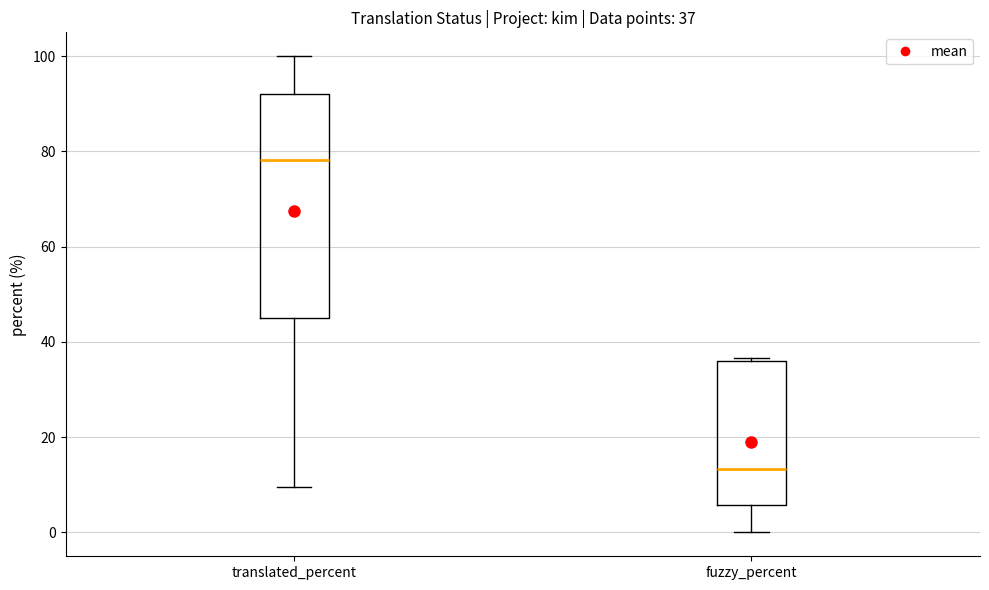

Which box's median line is the lowest?

fuzzy_percent